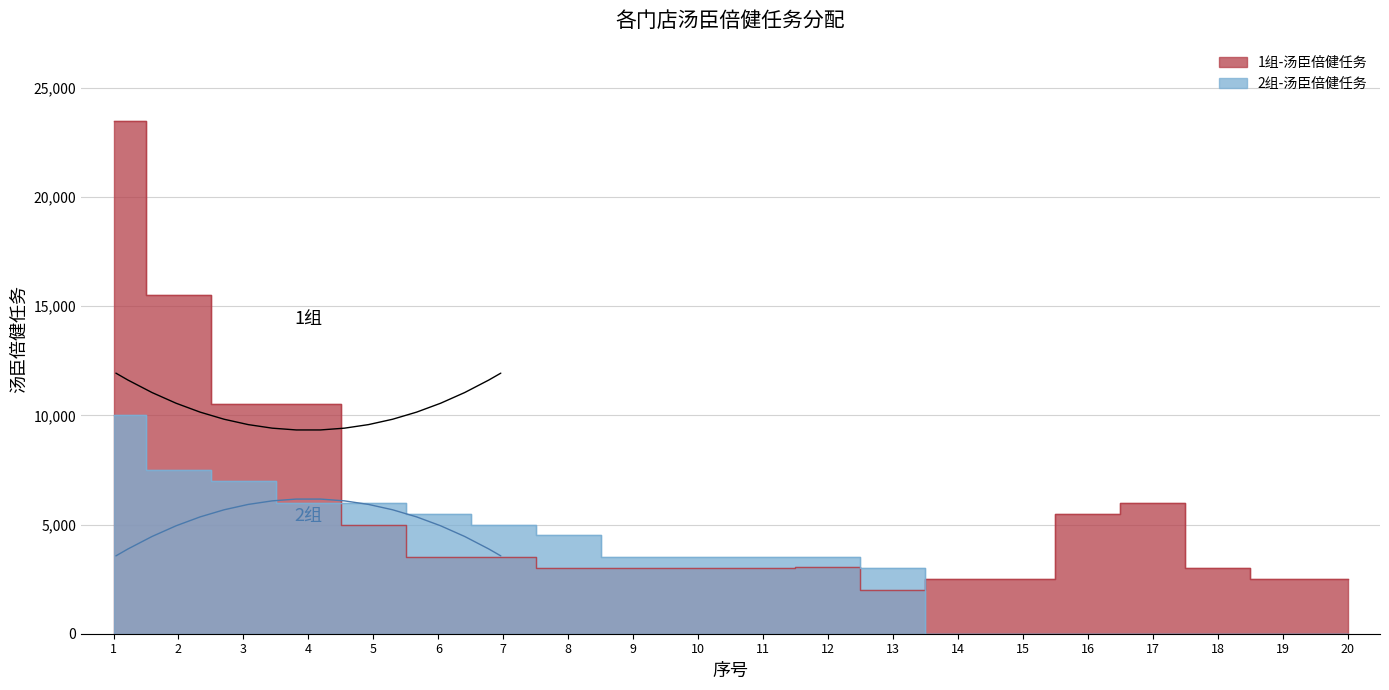

The value of 1组-汤臣倍健任务 at 8 is 4268. True or false?

False